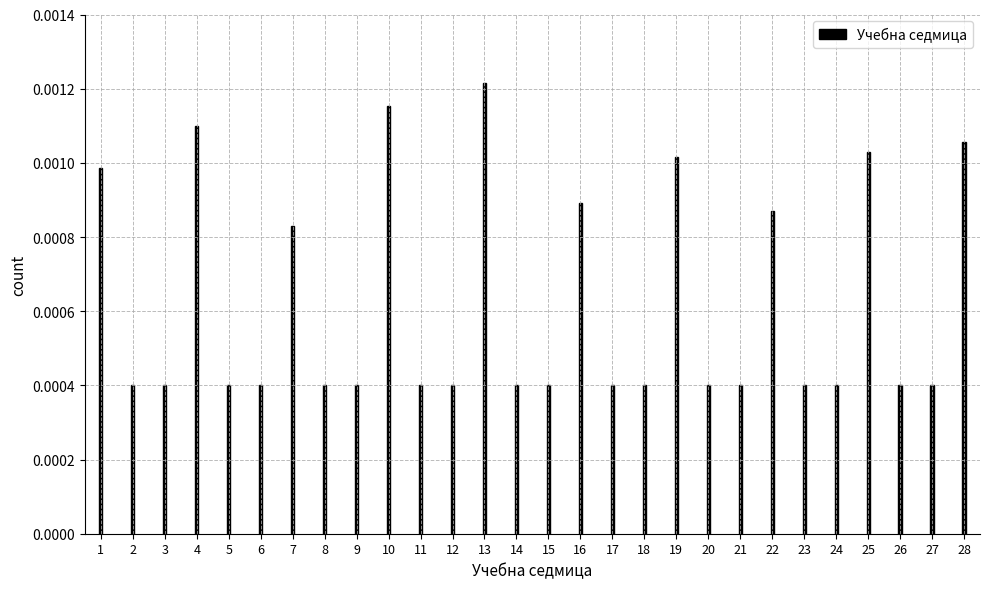

Which category has the highest value across all series?

13